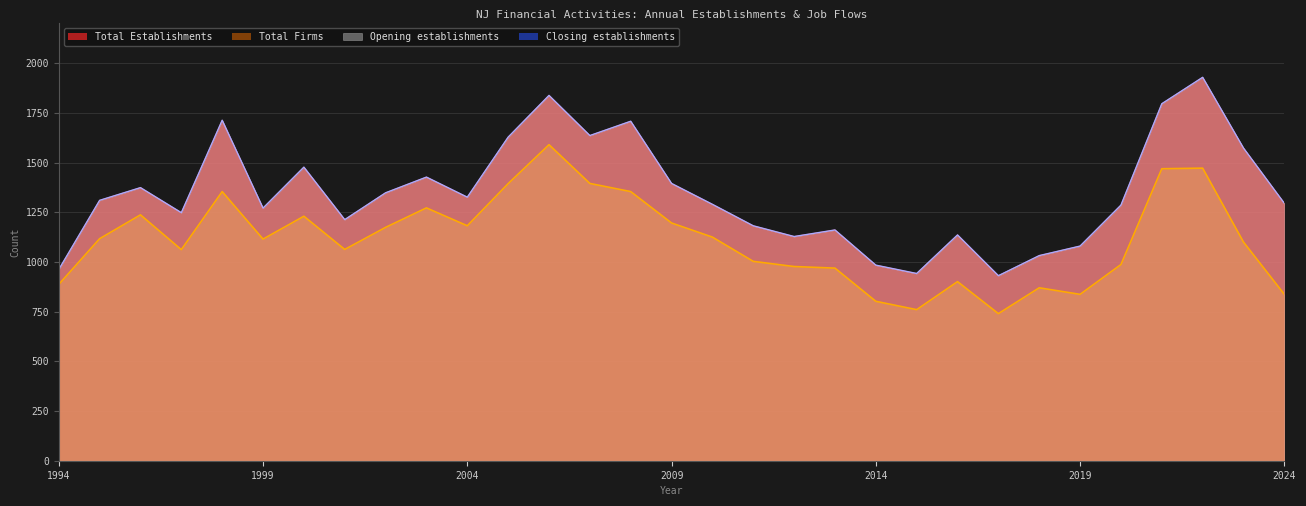

What is the value of the Total Firms point at the 27th from the left?

987